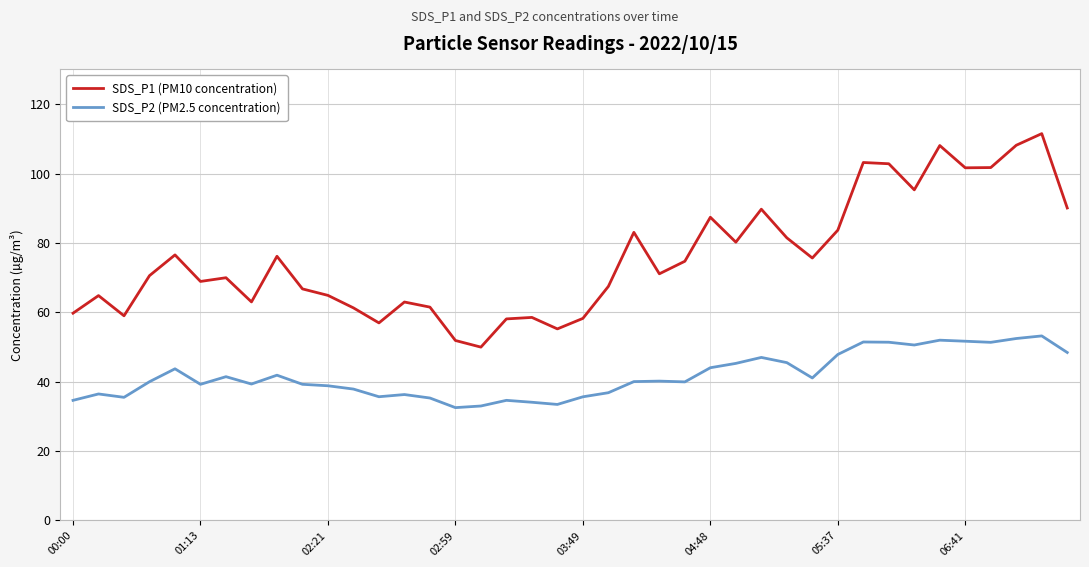

Rank the series by their average value, from lowest to highest.

SDS_P2 (PM2.5 concentration), SDS_P1 (PM10 concentration)